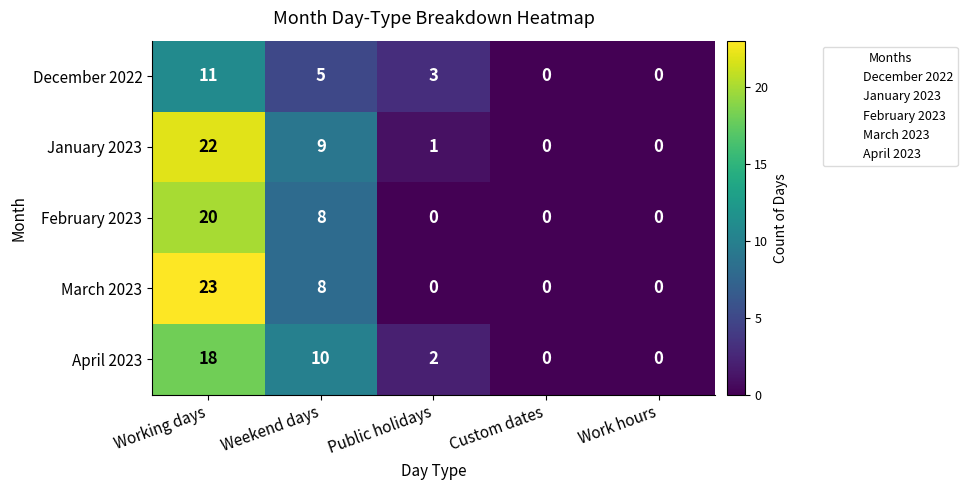

At which category is the sum across all series the highest?

Working days